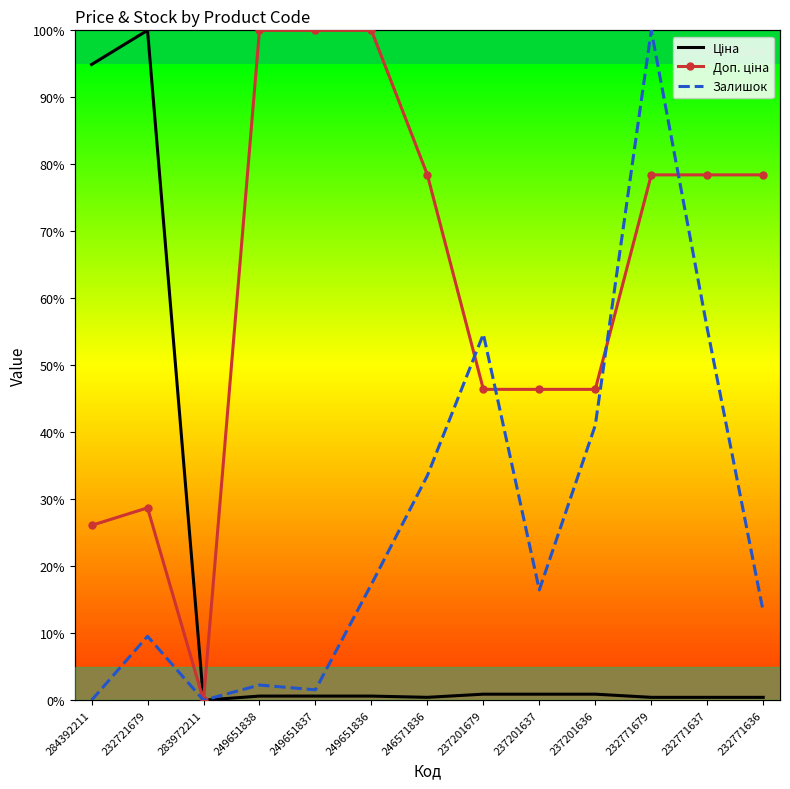

Is it true that Доп. ціна equals 46.4 at 237201636?

True